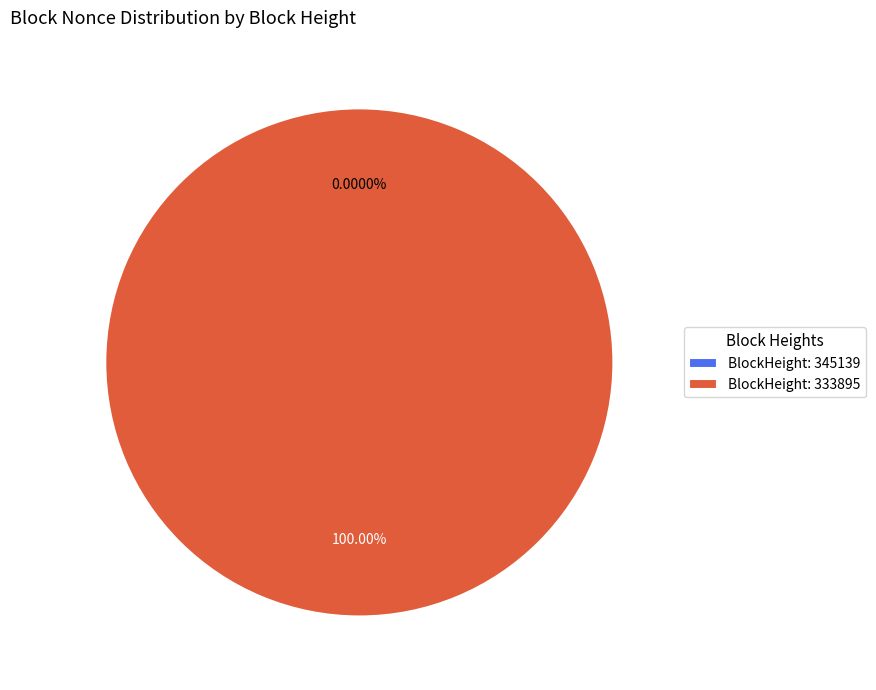

Which category accounts for the majority?

BlockHeight: 333895